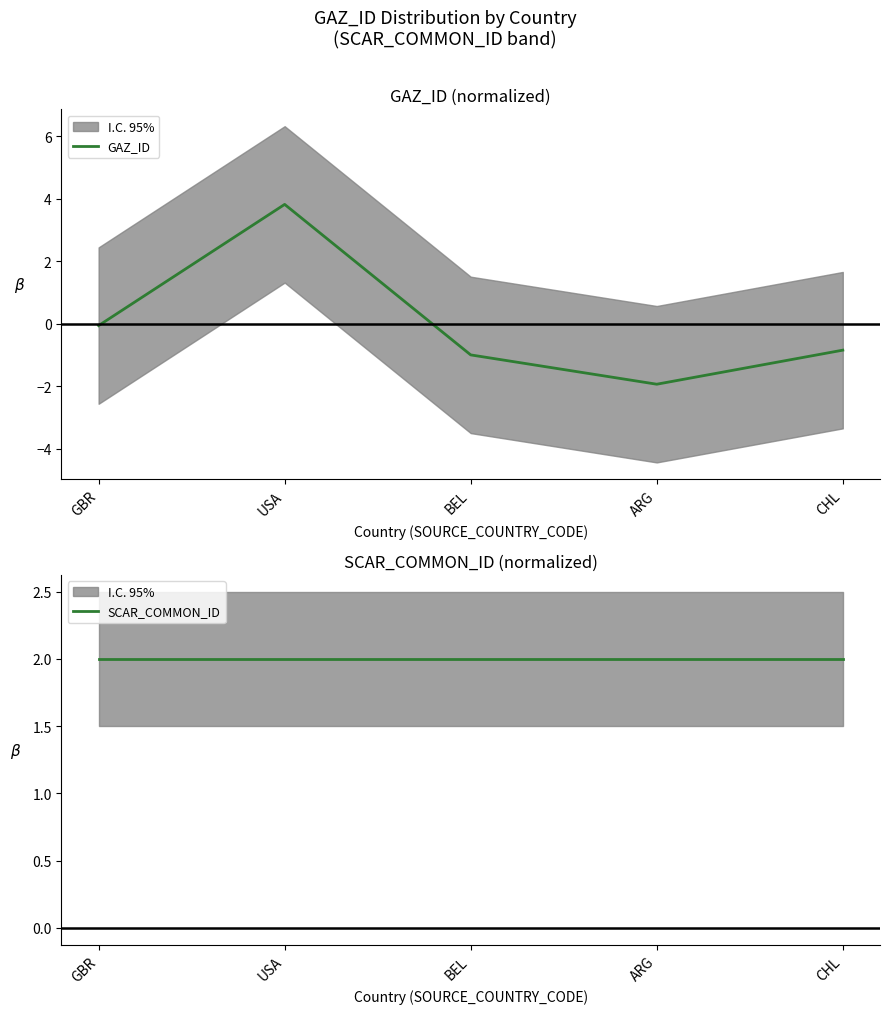

What value does the SCAR_COMMON_ID series have at BEL?

2.0